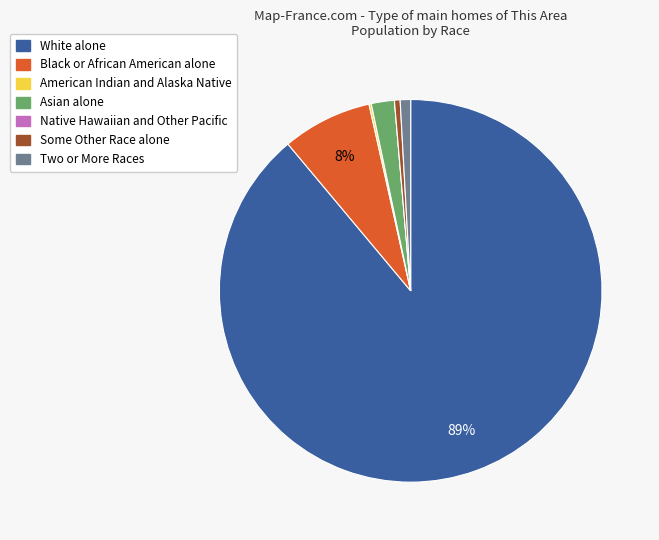

Is the sum of Two or More Races and Asian alone greater than half?

No